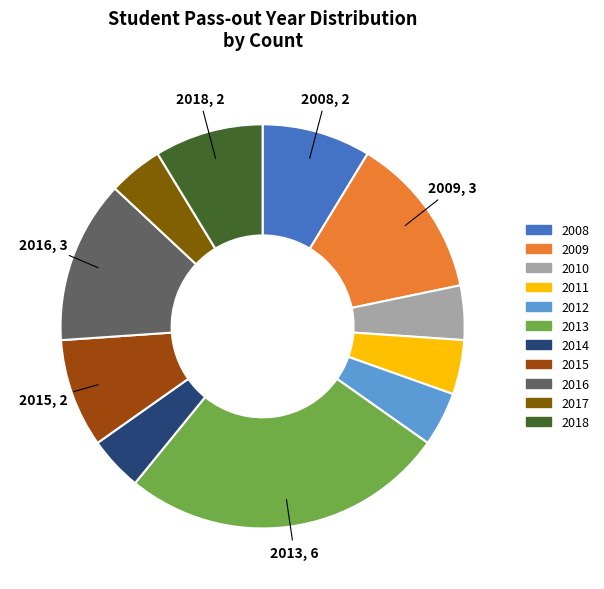

Combined, do 2014 and 2011 account for over 50%?

No